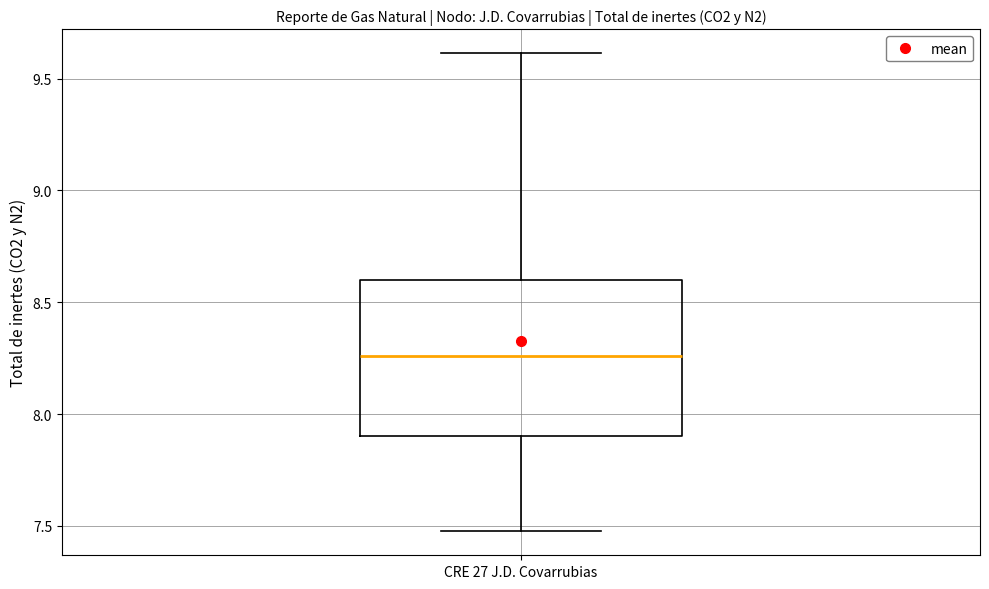

Transcribe this box plot: give where the median line is, the range the box spans, and where the two whiskers end, as read against the y-axis. The values are not printed on the chart, so give them approximately, as read against the axis.

median 8.25, box 7.90 to 8.60, whiskers 7.50 to 9.60